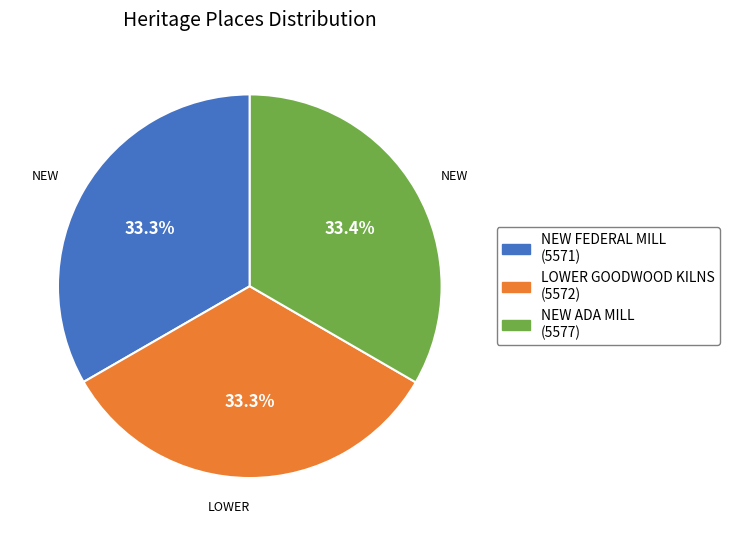

Approximately how many times larger is the value at LOWER GOODWOOD KILNS compared to NEW FEDERAL MILL?

1.0